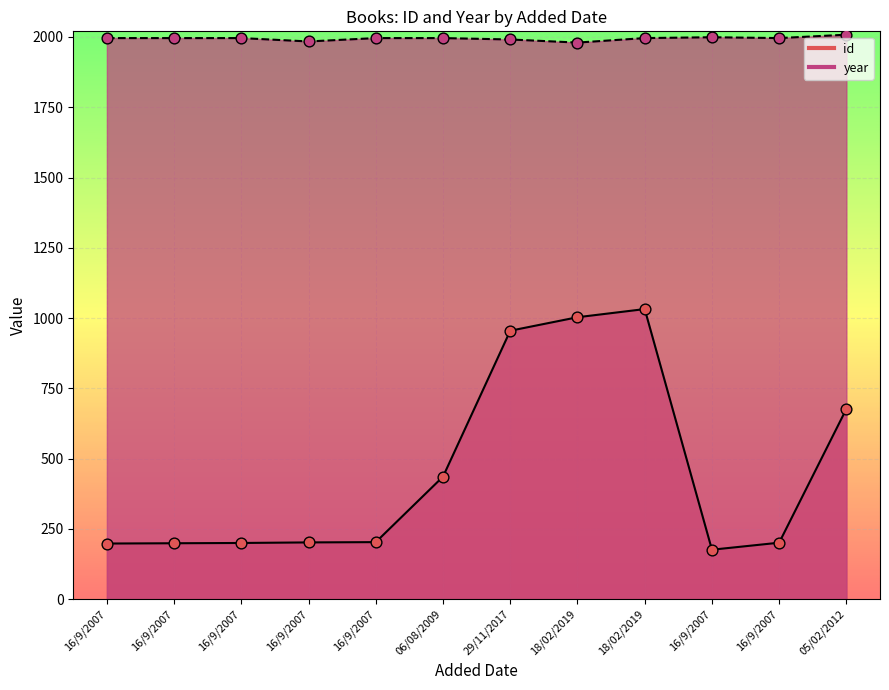

Which series has the widest spread of Y values?

id